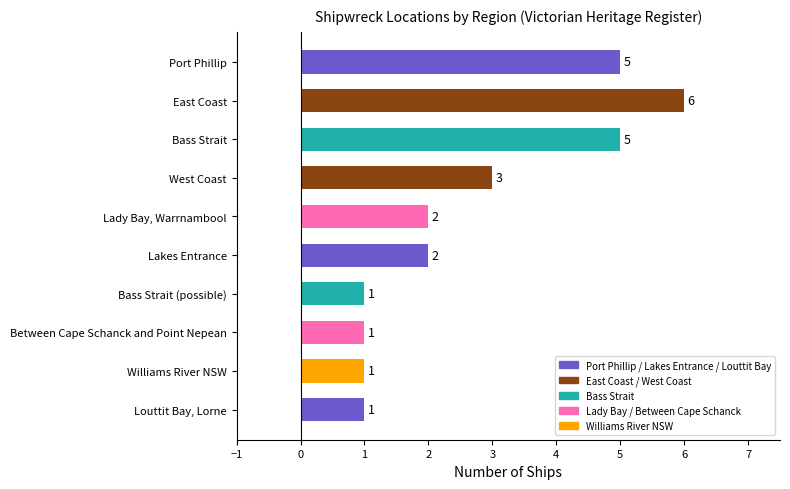

Is it true that the value at Louttit Bay, Lorne is 1?

True